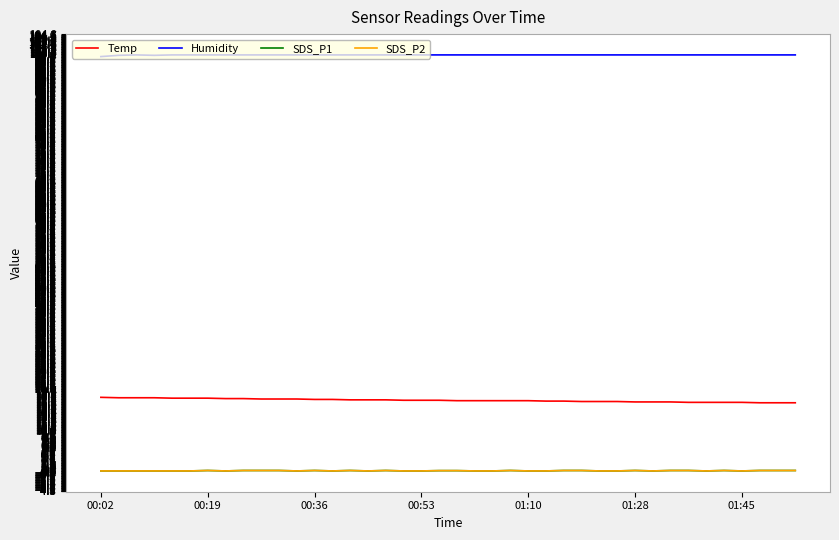

Does the chart display data point markers on the line(s)?

No